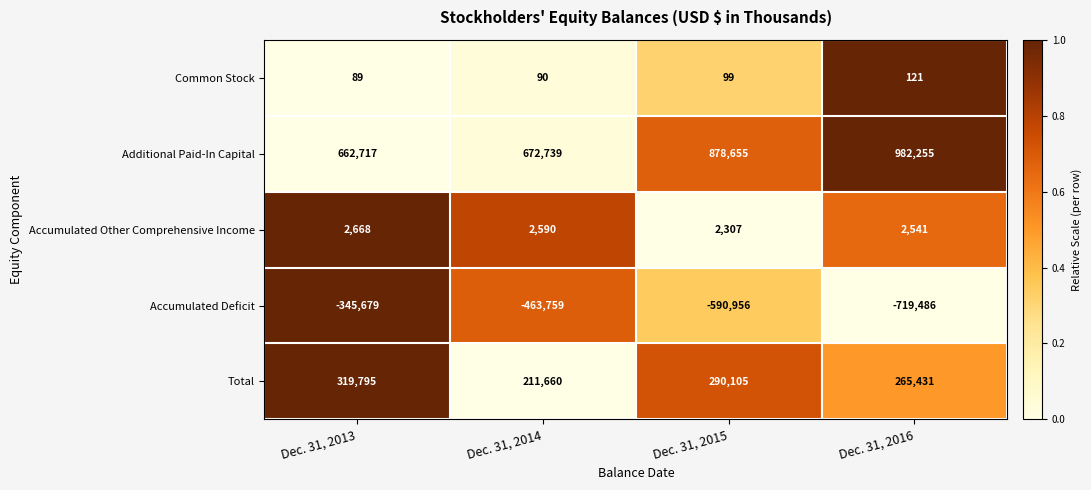

What is the difference between the second highest and minimum values in the Total series?

78445